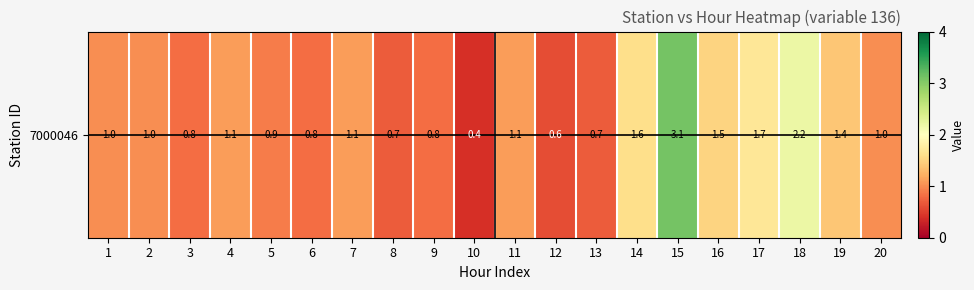

True or false: the data shows 1.0 at 18.

False